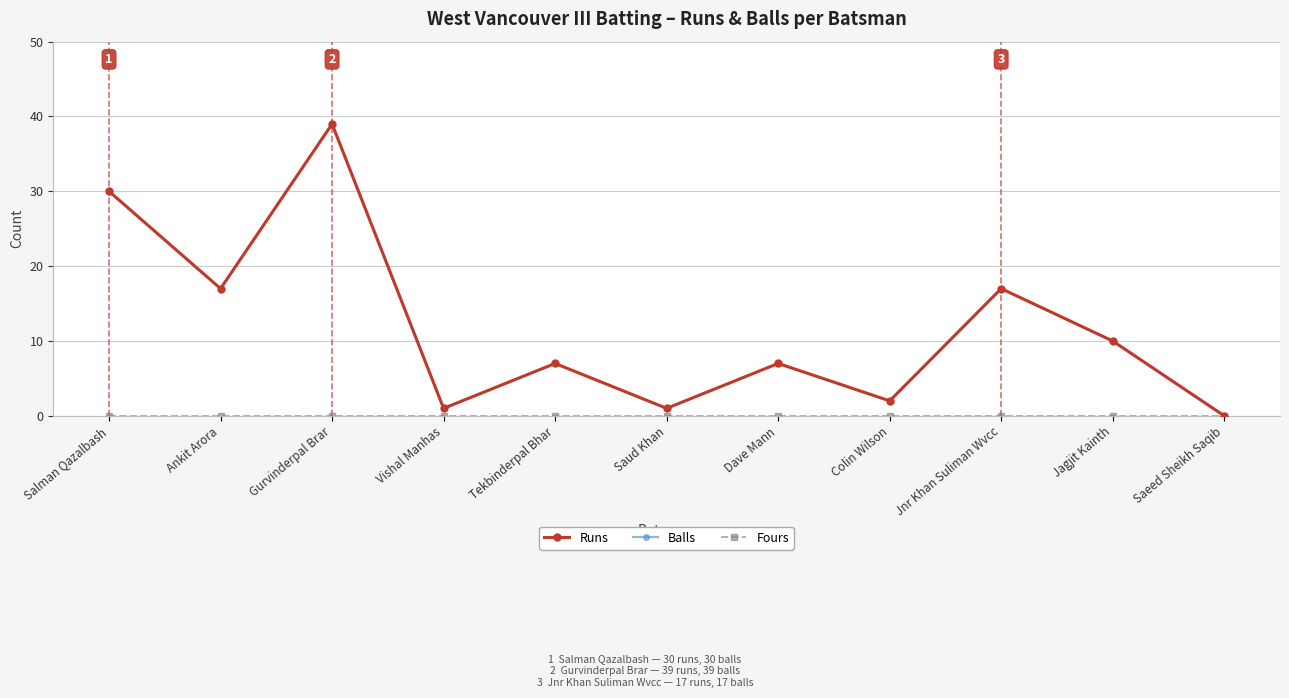

What is the sum of all Balls values?

131